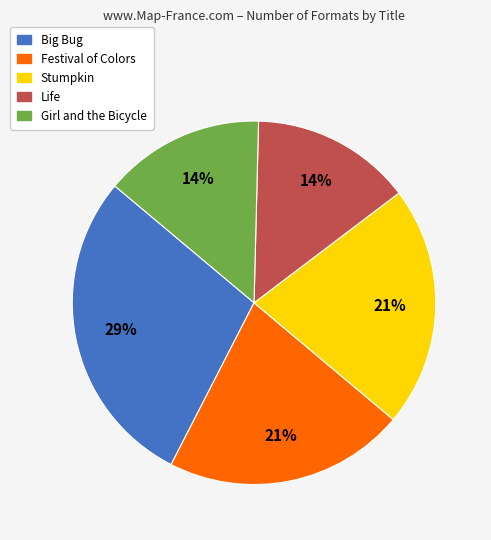

What is the largest slice in the pie chart?

Big Bug